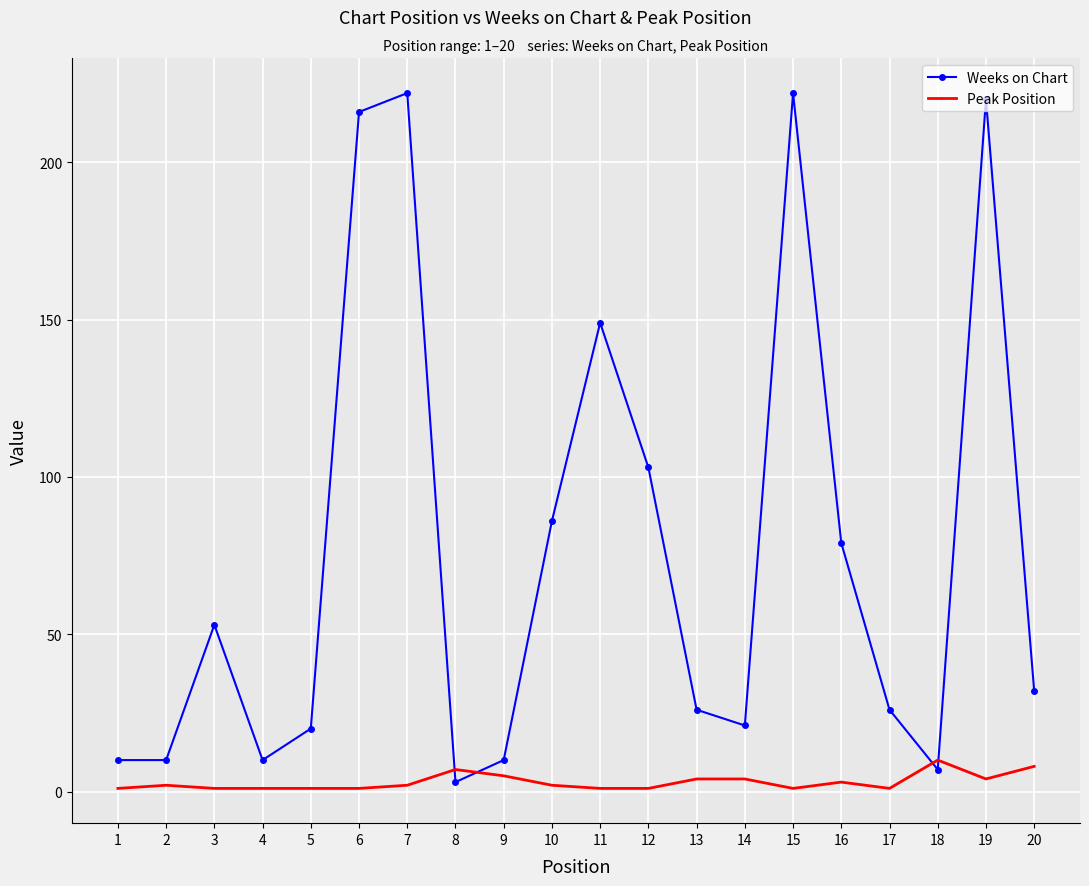

At how many categories does at least one series exceed 137?

5